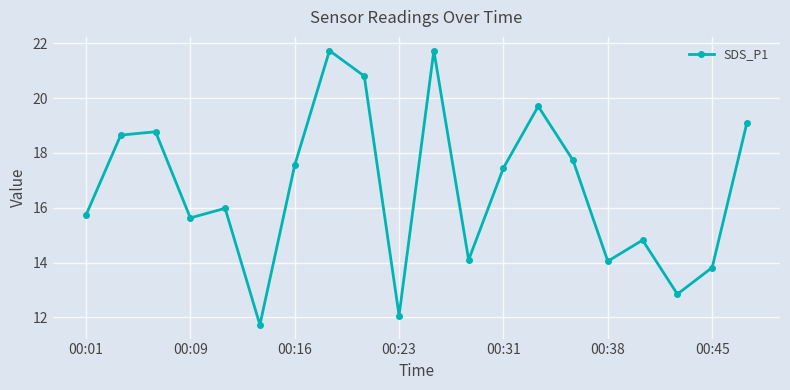

What is the minimum value shown in the chart?

11.7